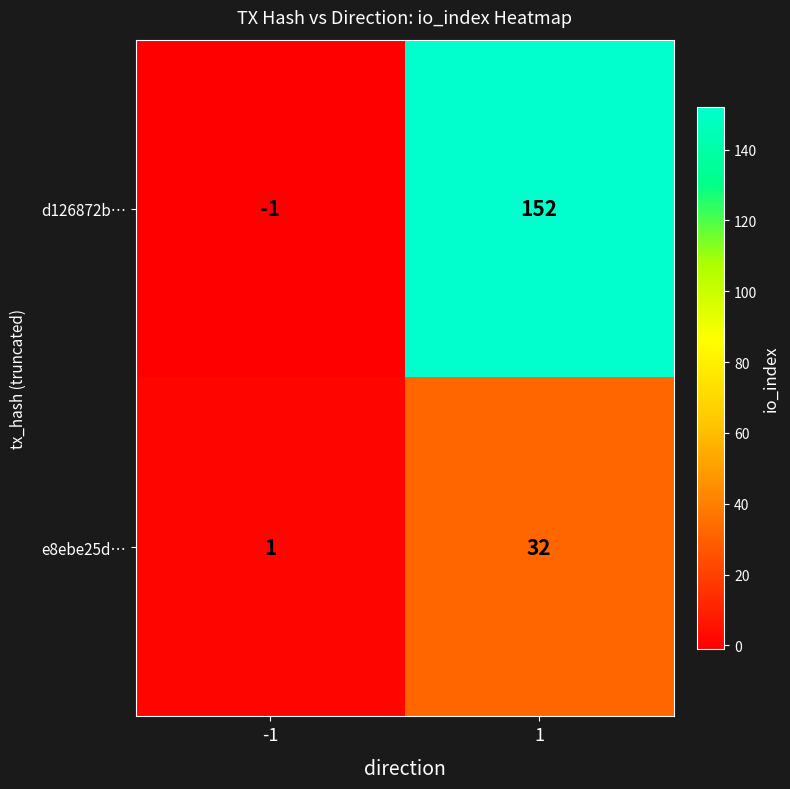

At which category is the sum across all series the highest?

1